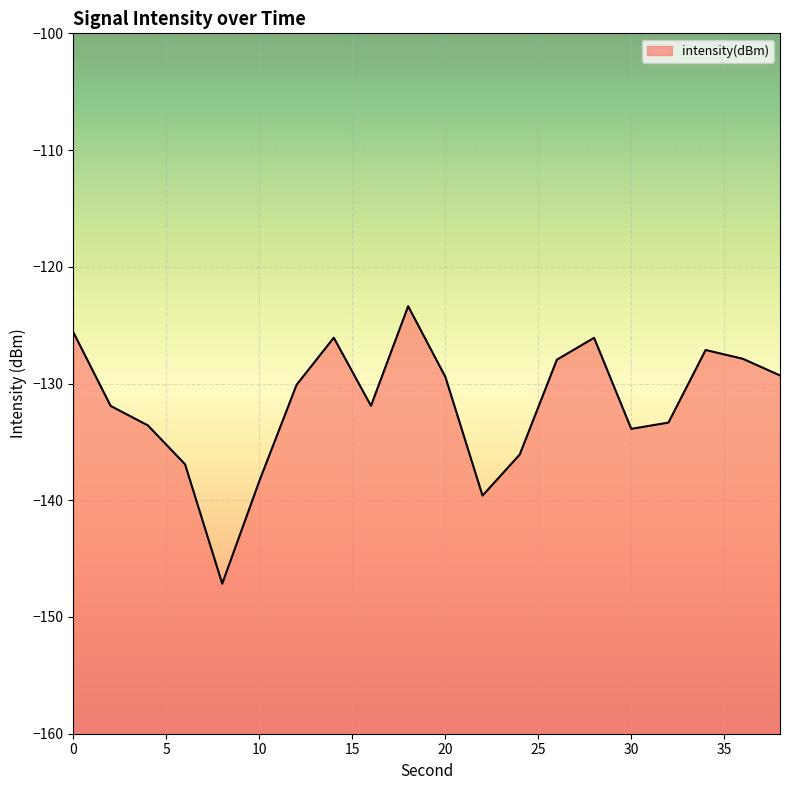

Reading right to left, what are all the values shown in this chart?

38=-129.3	36=-127.9	34=-127.1	32=-133.3	30=-133.9	28=-126.1	26=-128.0	24=-136.1	22=-139.6	20=-129.4	18=-123.4	16=-131.9	14=-126.1	12=-130.1	10=-138.3	8=-147.1	6=-136.9	4=-133.6	2=-131.9	0=-125.6